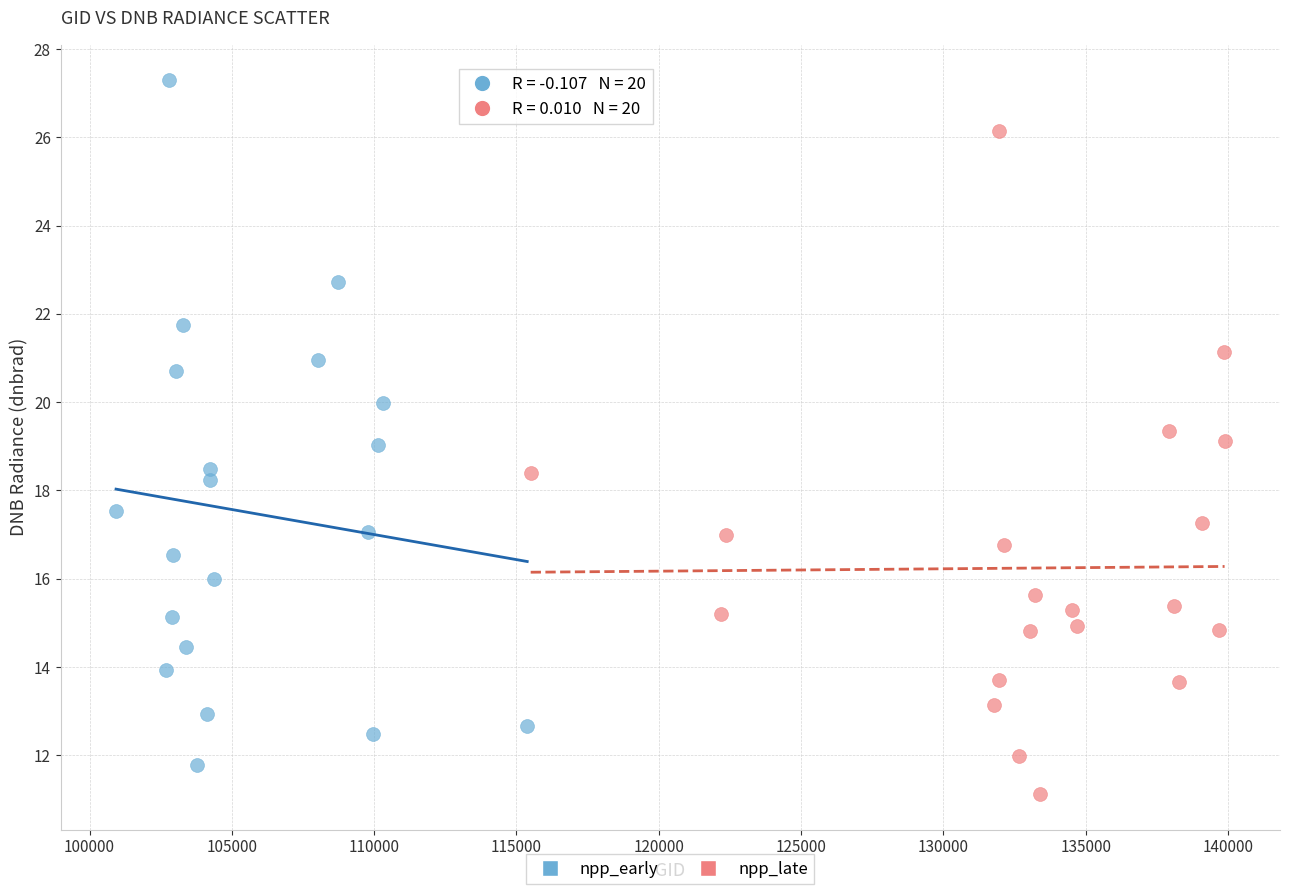

What are all the series names shown in the legend?

npp_early, npp_late